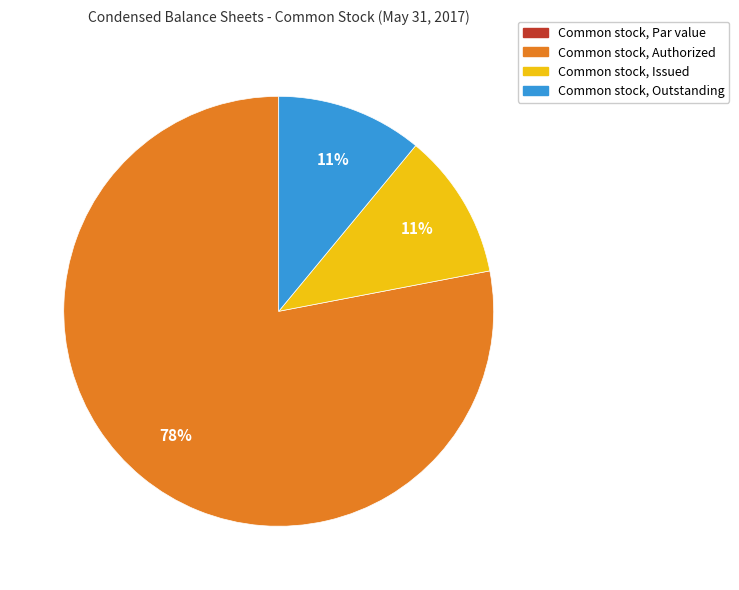

To the nearest percent, what percentage of the pie is Common stock, Authorized?

78%